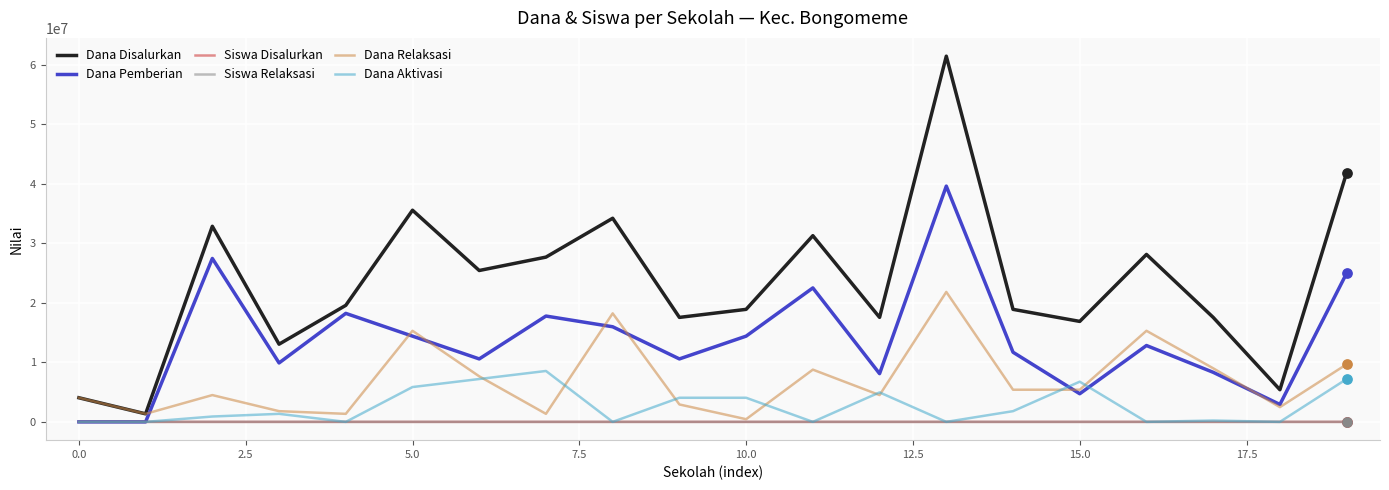

Which series has the largest range (max minus min)?

Dana Disalurkan